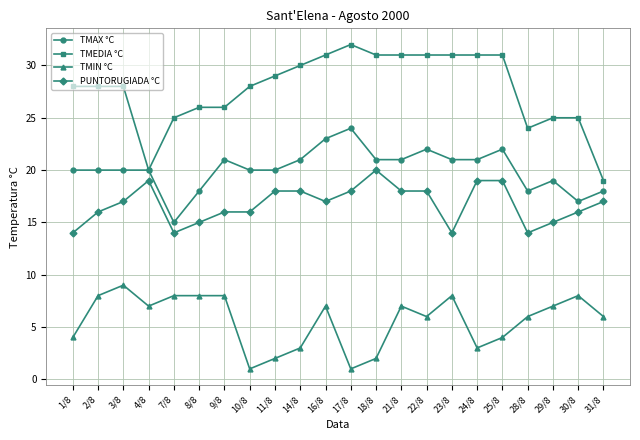

What position from the left is 29/8?

20